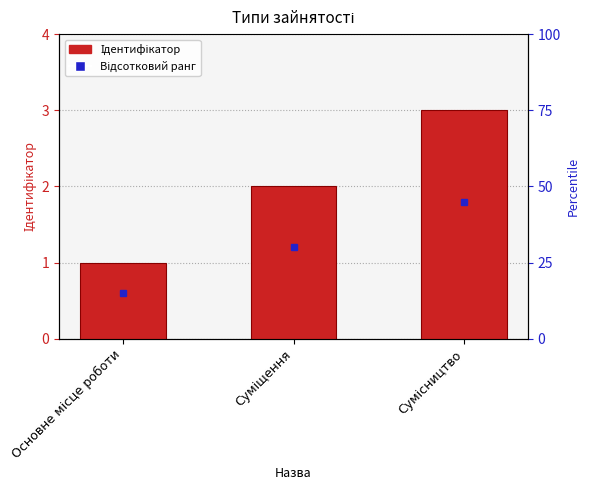

What is the smallest value displayed?

1